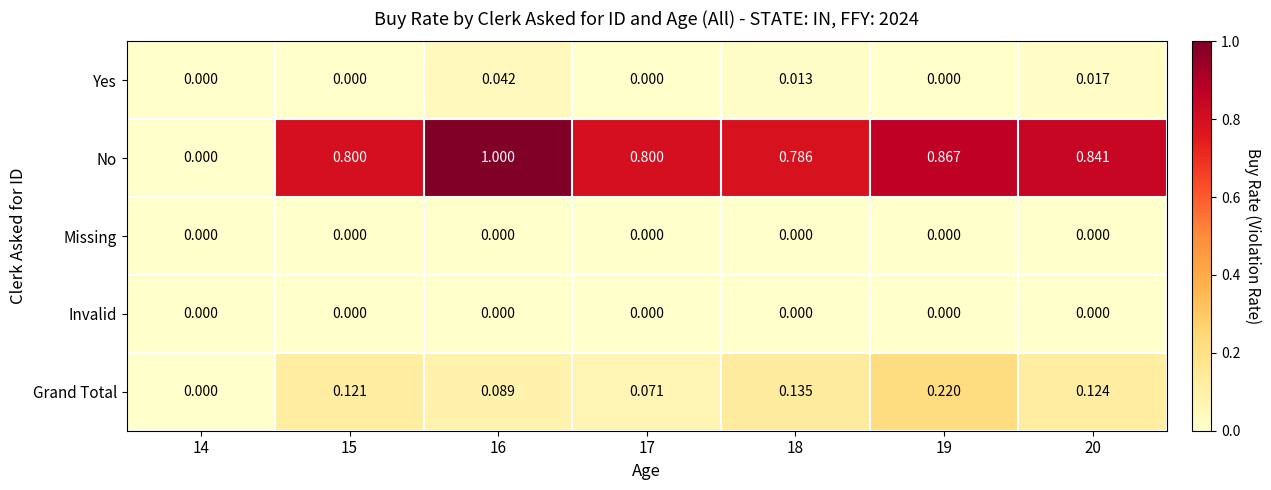

Is the value of Grand Total at 14 greater than the value of No at 19?

No